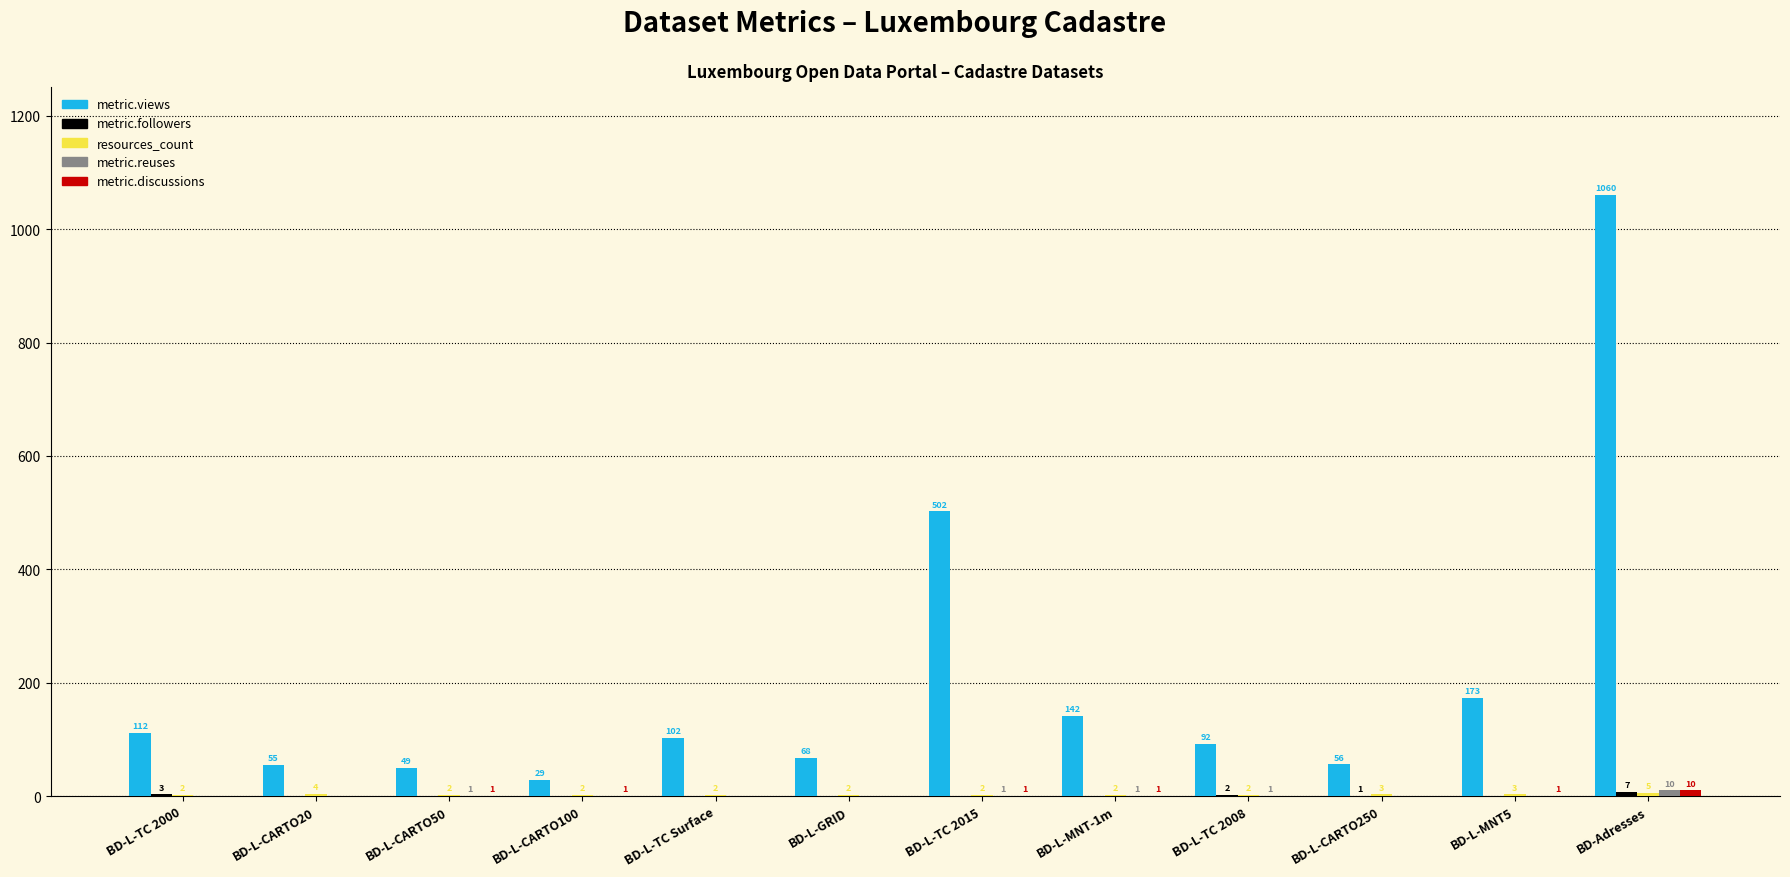

What is the sum of all metric.views values?

2440